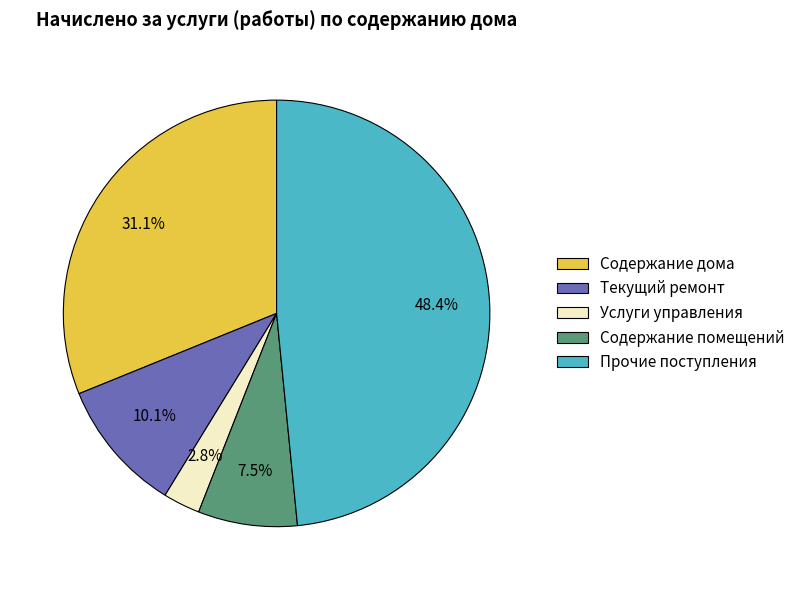

Which category has the smallest portion of the pie?

Услуги управления